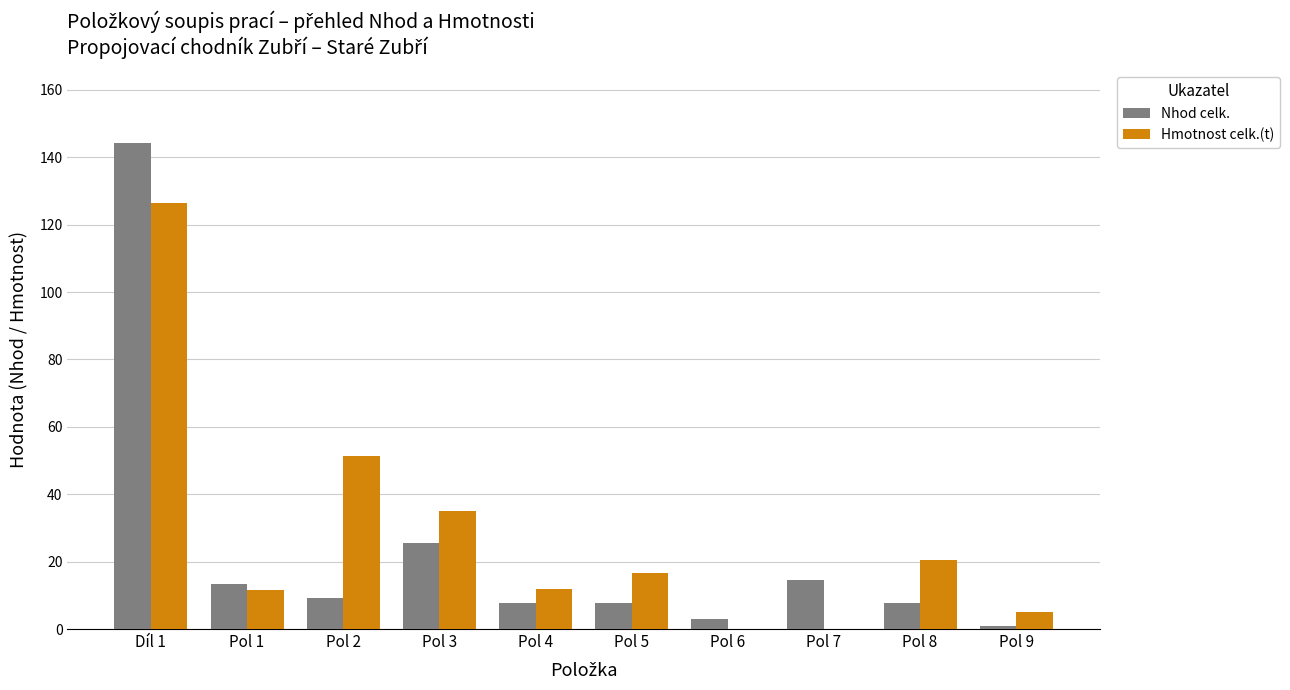

Which series has the widest spread of values?

Nhod celk.